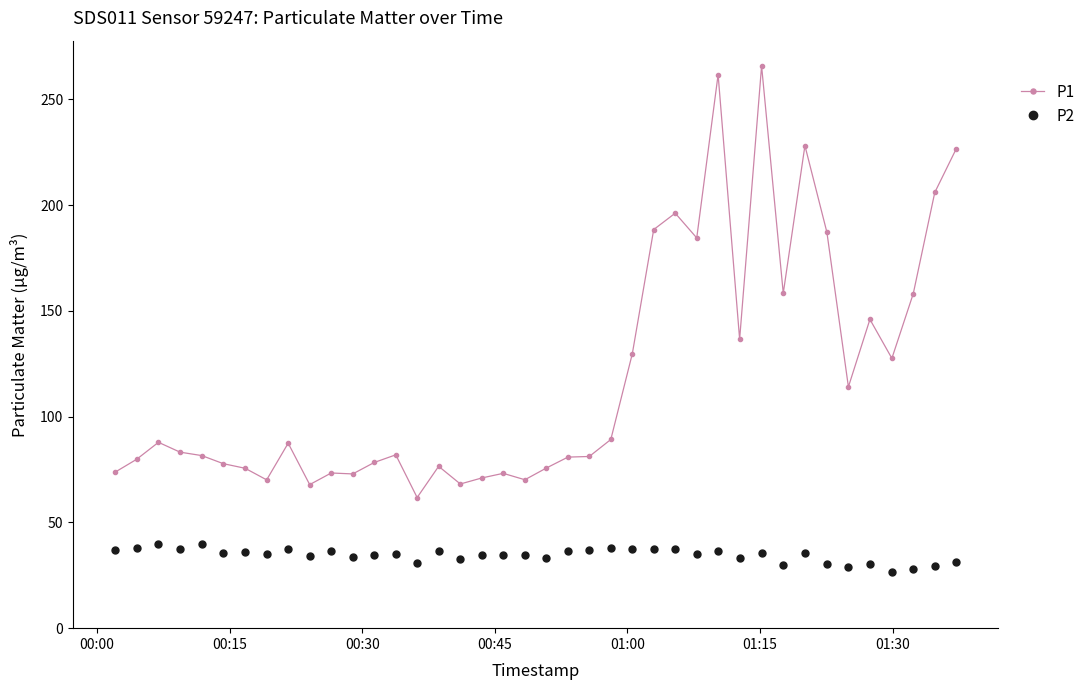

What is the difference between the maximum and minimum values in the P1 series?

204.0